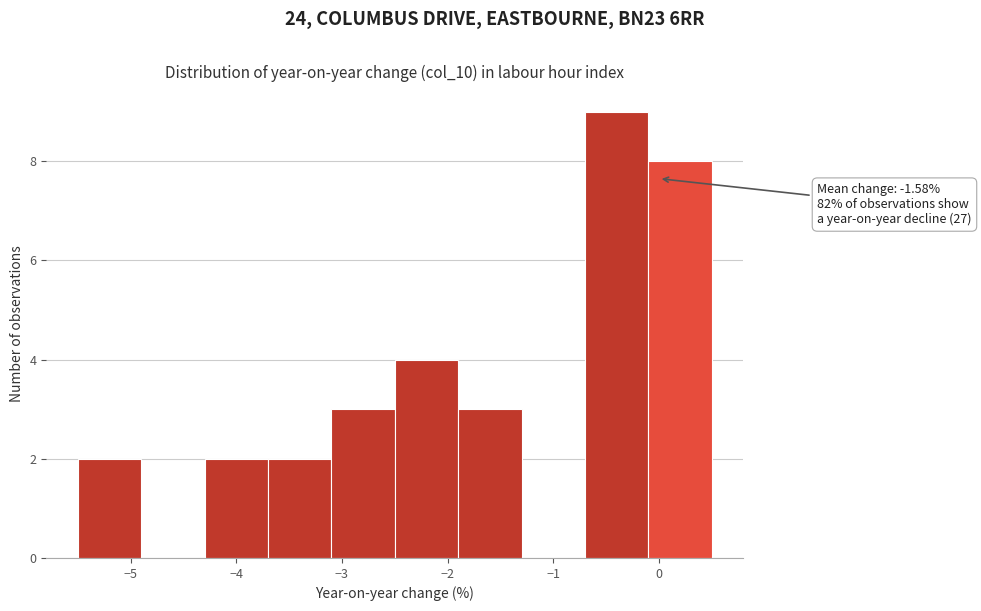

Which range on the x-axis has the tallest bar?

-0.7 to -0.1